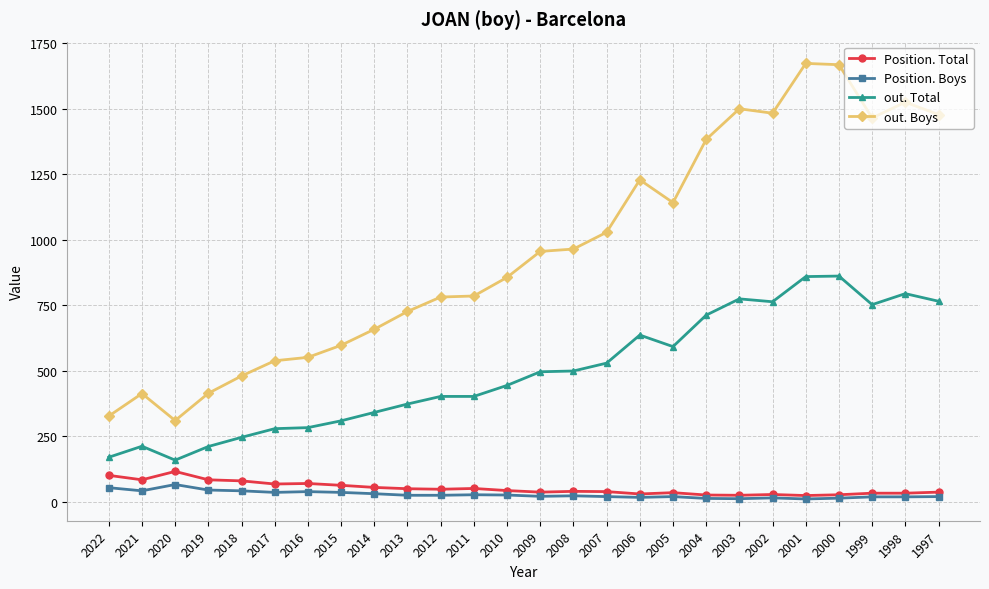

True or false: Position. Total has more than 1 points higher than both neighbors.

True